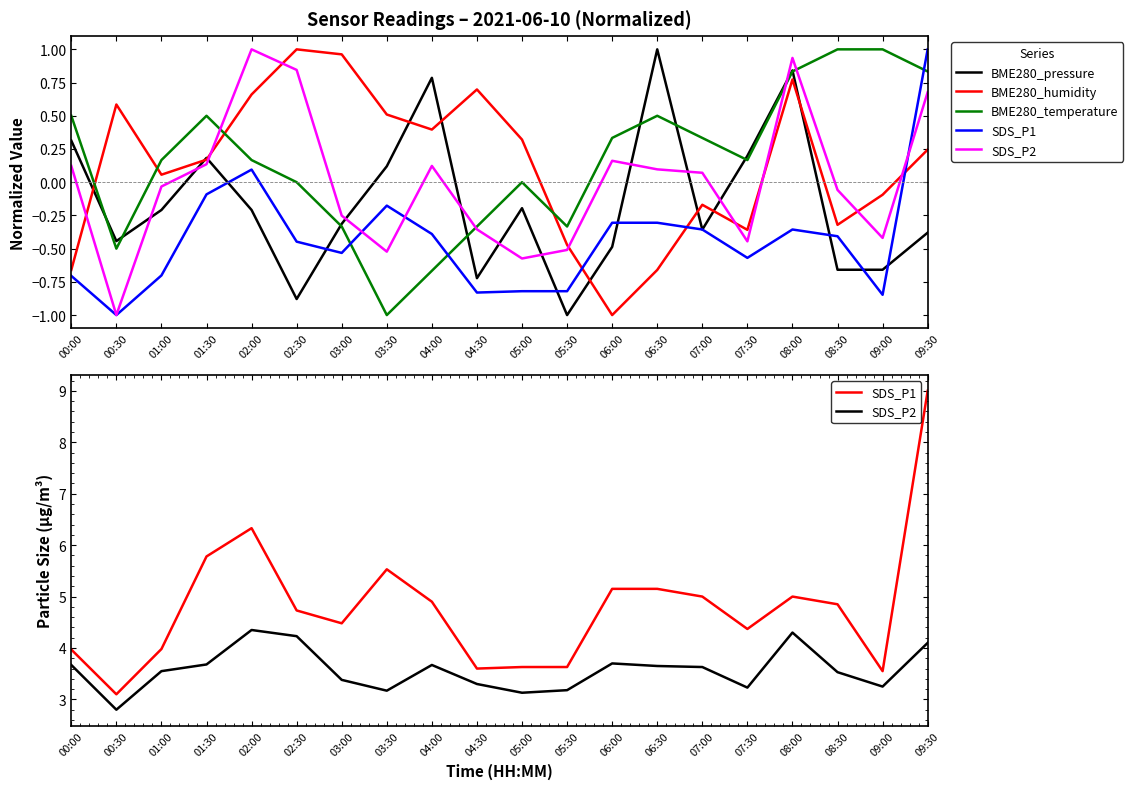

Which series ends up on top after the final intersection of BME280_pressure and BME280_temperature?

BME280_temperature